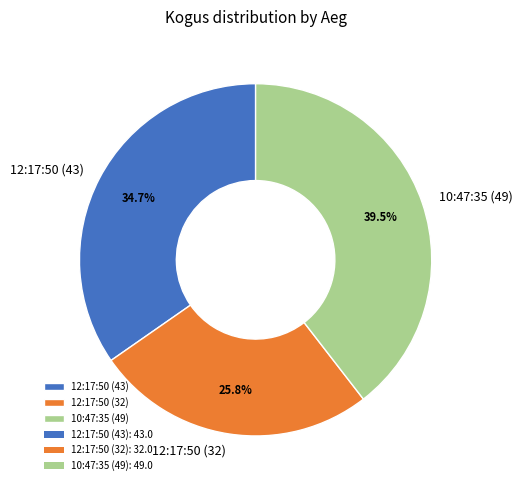

To the nearest percent, what is the difference between the largest and smallest slice percentages?

14%